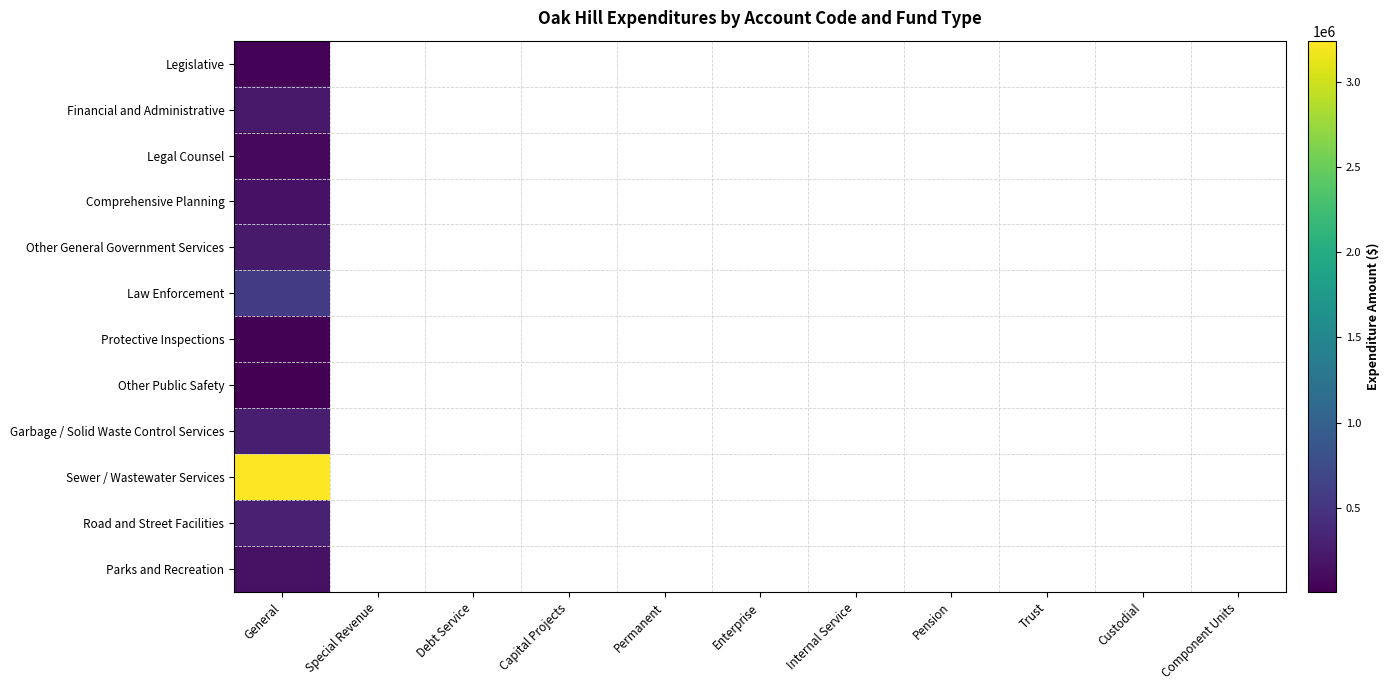

Which category has the lowest value across all series?

General